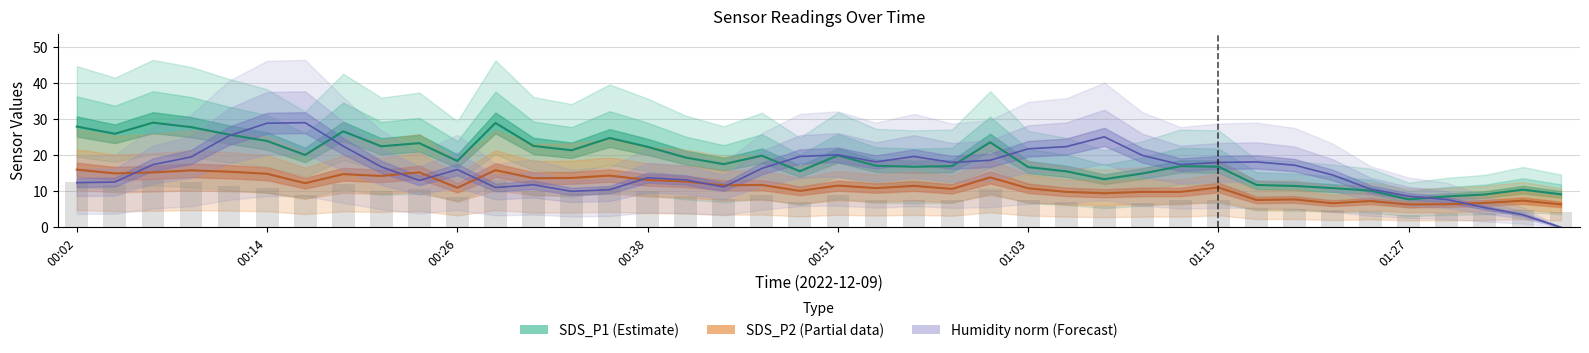

Are the bars horizontal?

No